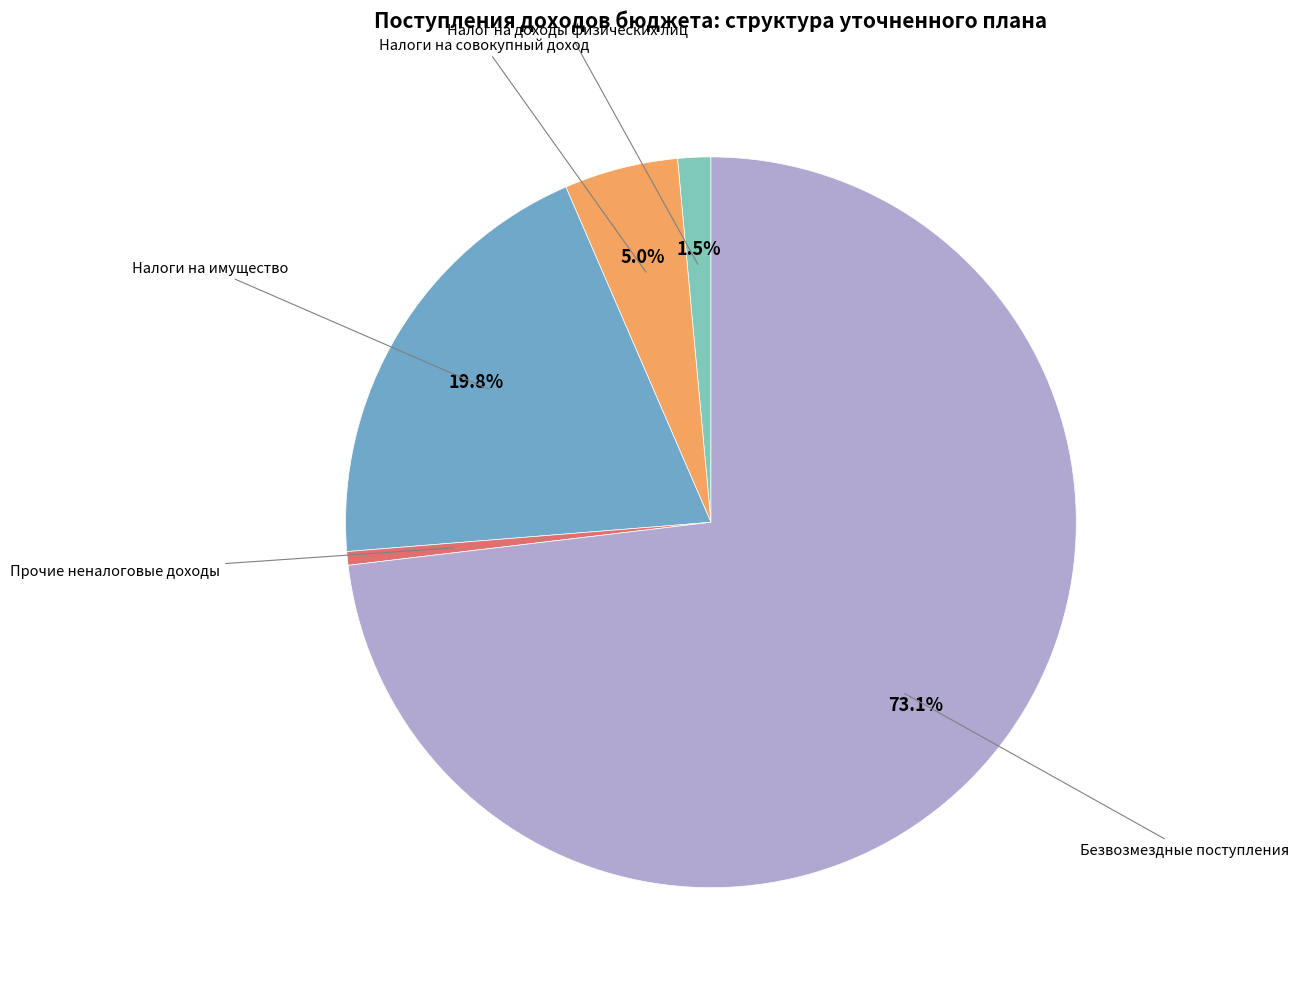

Rank the categories by value from lowest to highest.

Прочие неналоговые доходы, Налог на доходы физических лиц, Налоги на совокупный доход, Налоги на имущество, Безвозмездные поступления